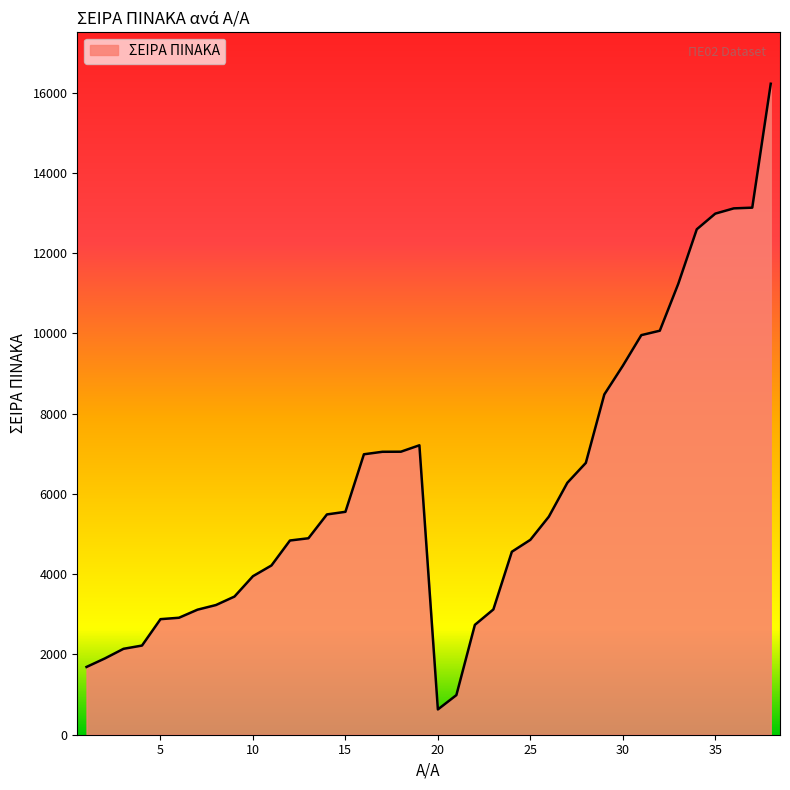

What is the difference between the maximum and minimum values?

15593